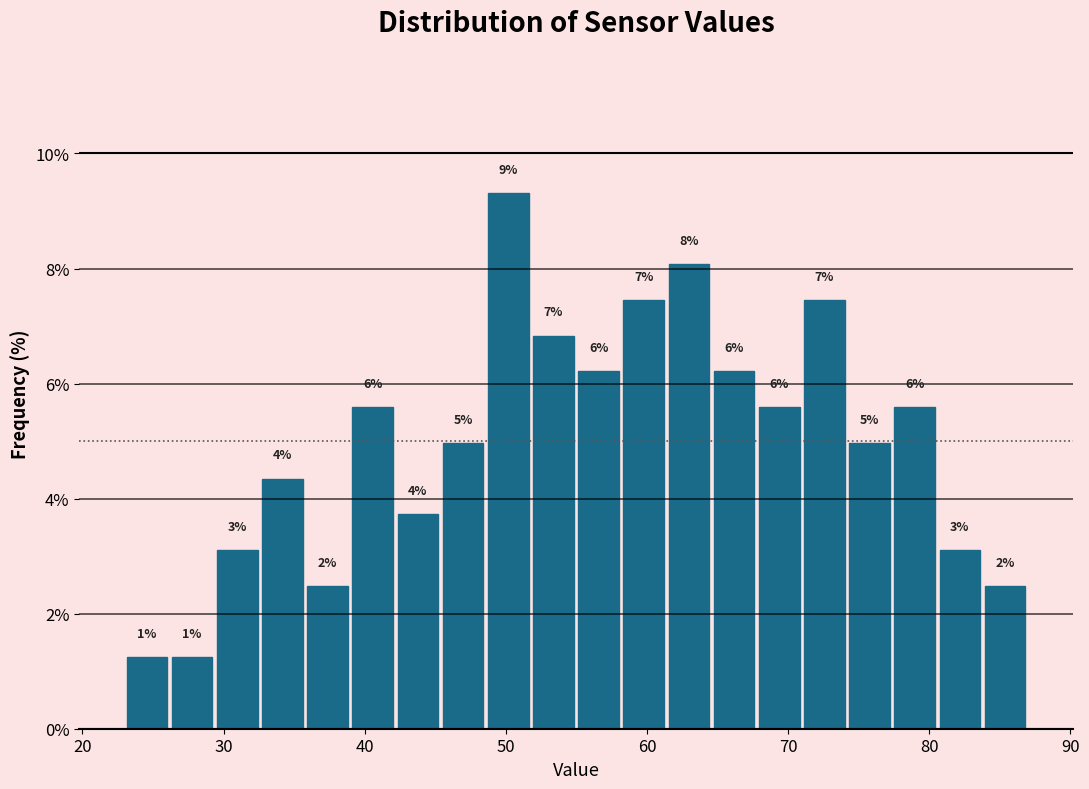

Read against the x-axis, roughly where is the centre of the tallest bar?

50